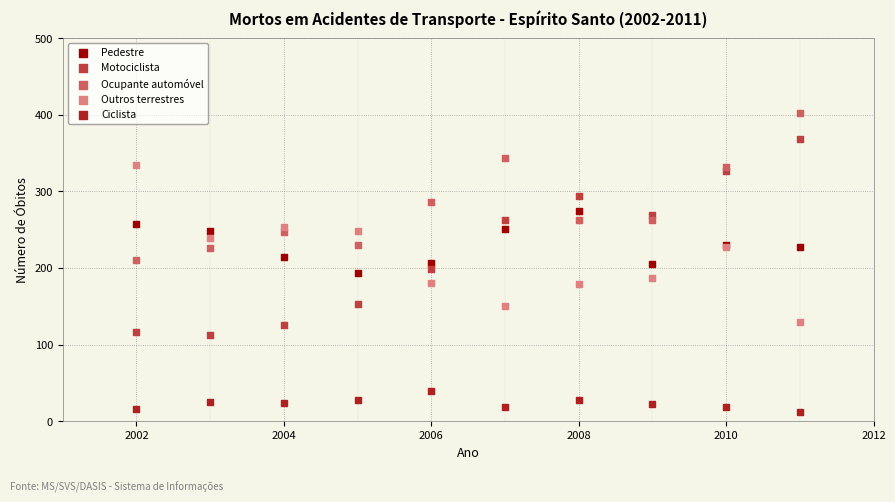

In the Ocupante automóvel series, what Y value is closest to 306?

286